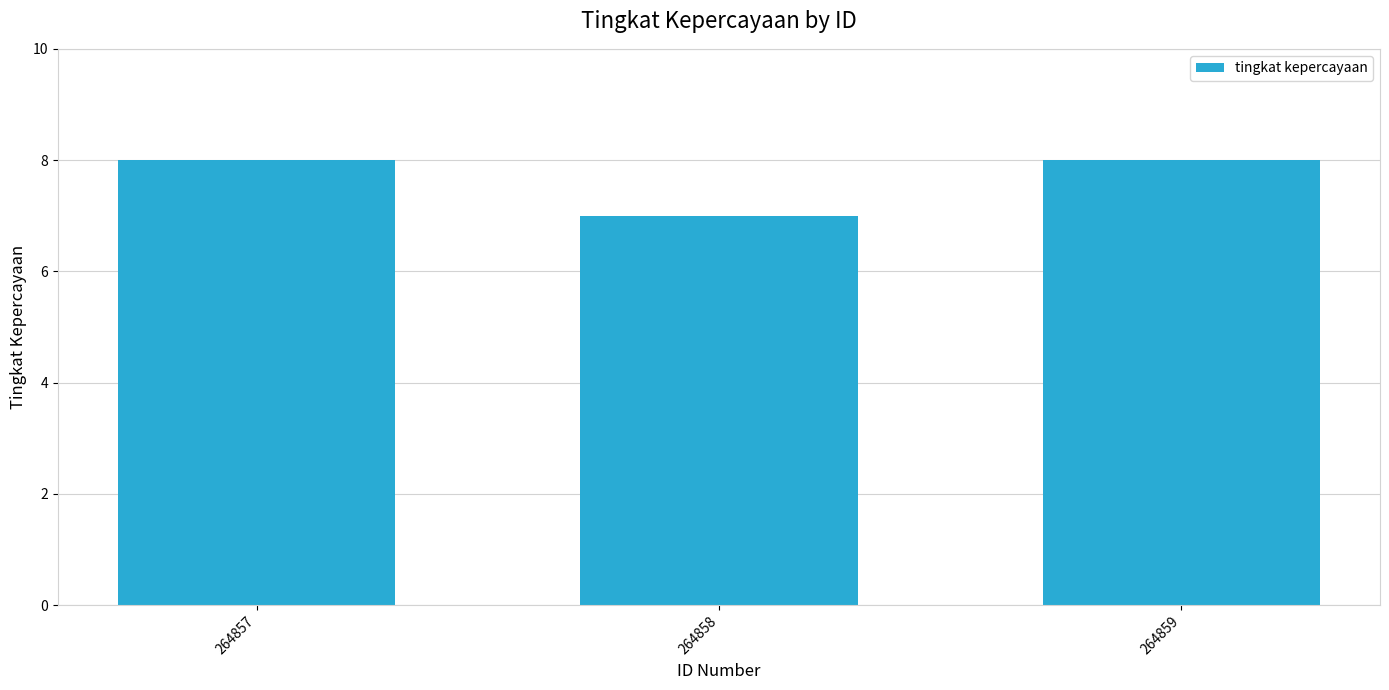

Is it true that the value at 264857 is 8?

True